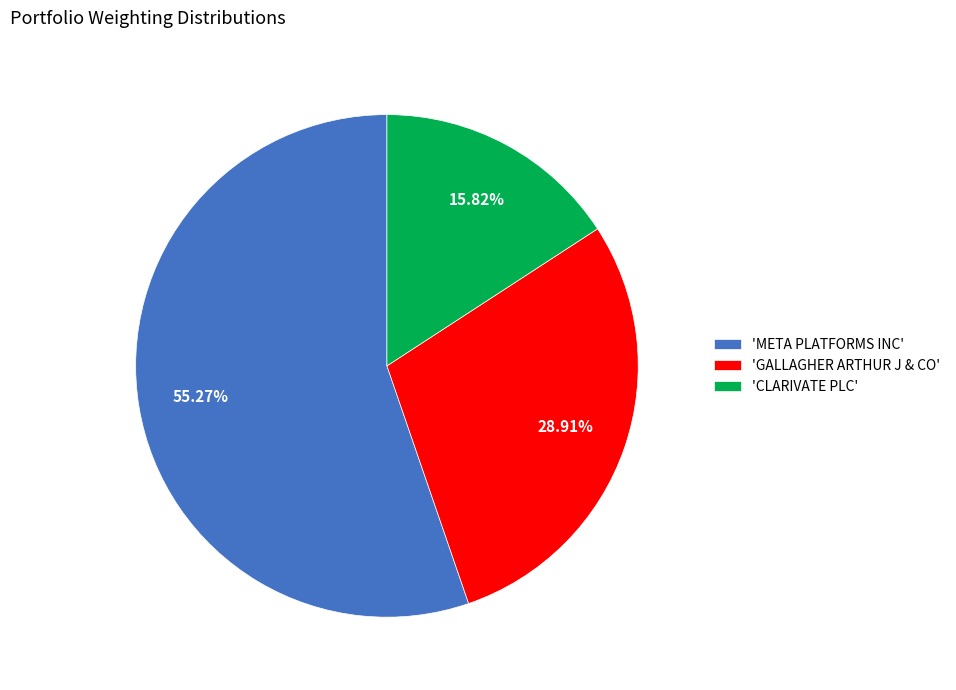

What is the ratio of the value at 'META PLATFORMS INC' to the value at 'CLARIVATE PLC'?

3.5